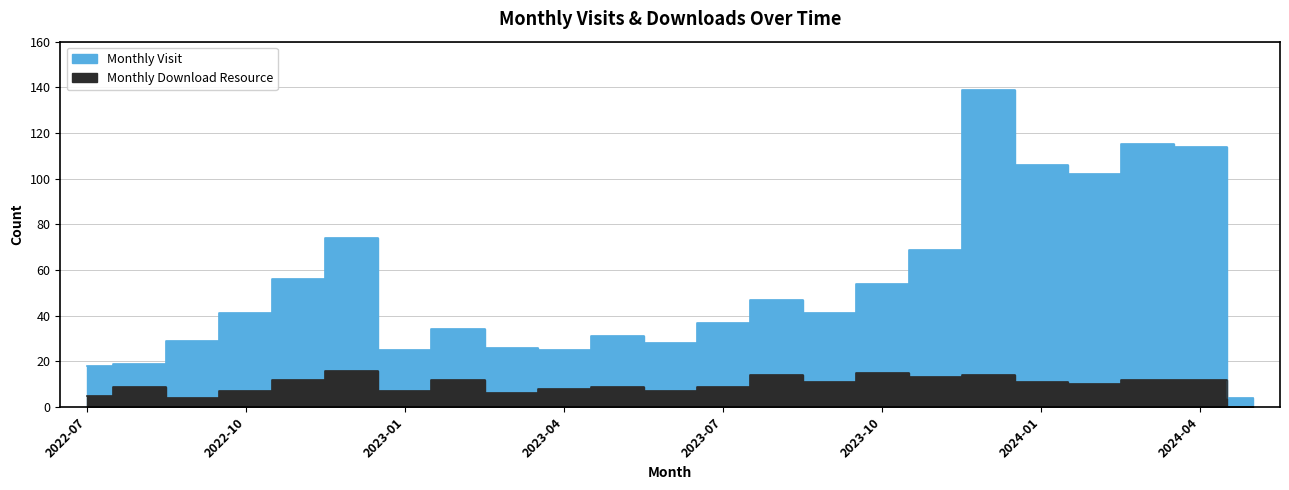

Where is monthly_download_resource nearest to the value 8?

2023-04